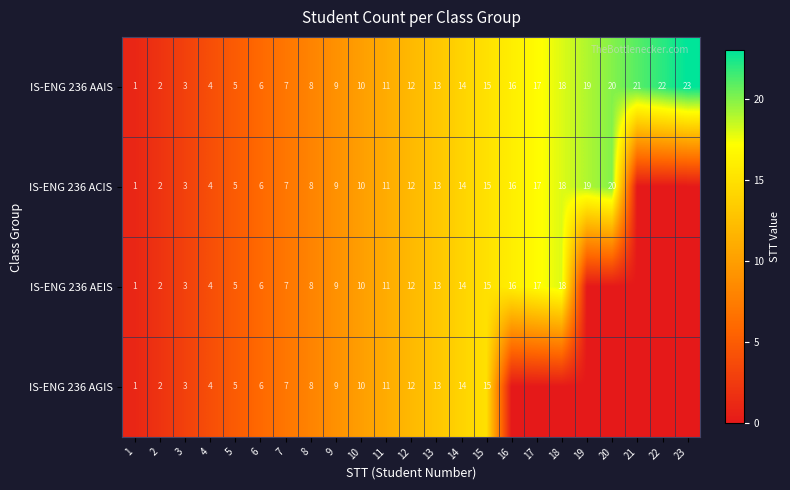

Is the value of IS-ENG 236 ACIS at 3 greater than the value of IS-ENG 236 AEIS at 9?

No